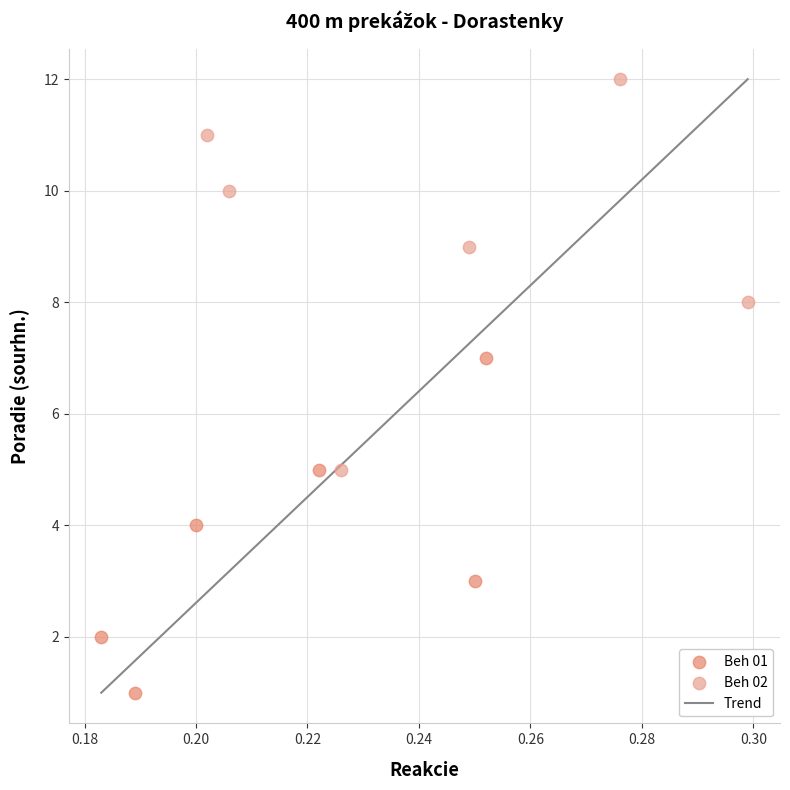

Which series contains the highest Y value?

Beh 02